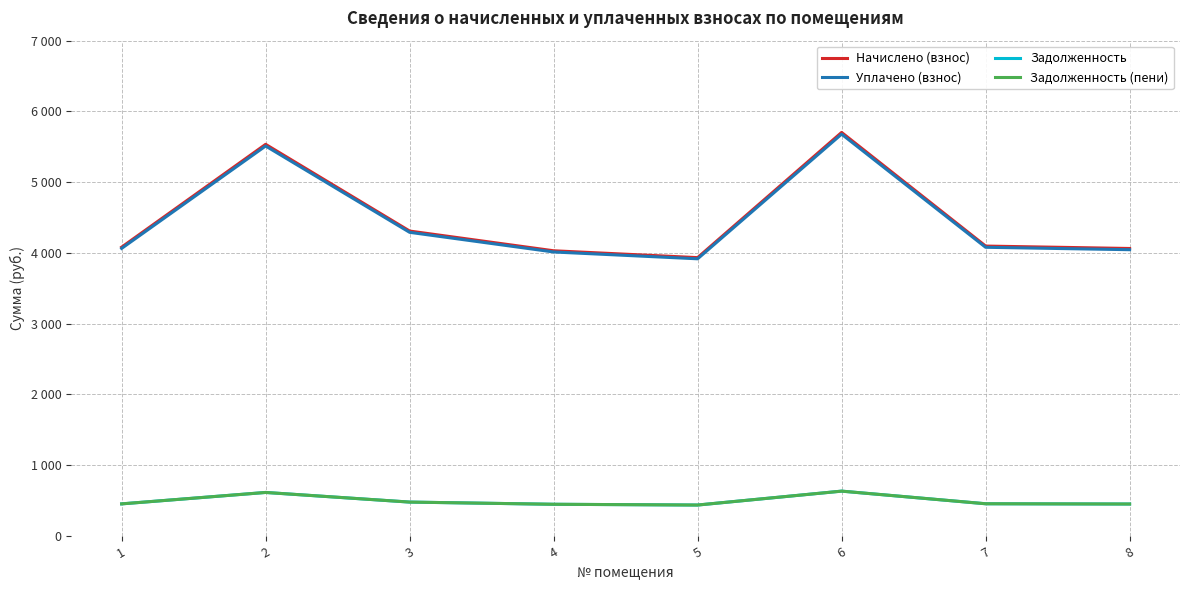

Where is the first local maximum for Задолженность (пени)?

2